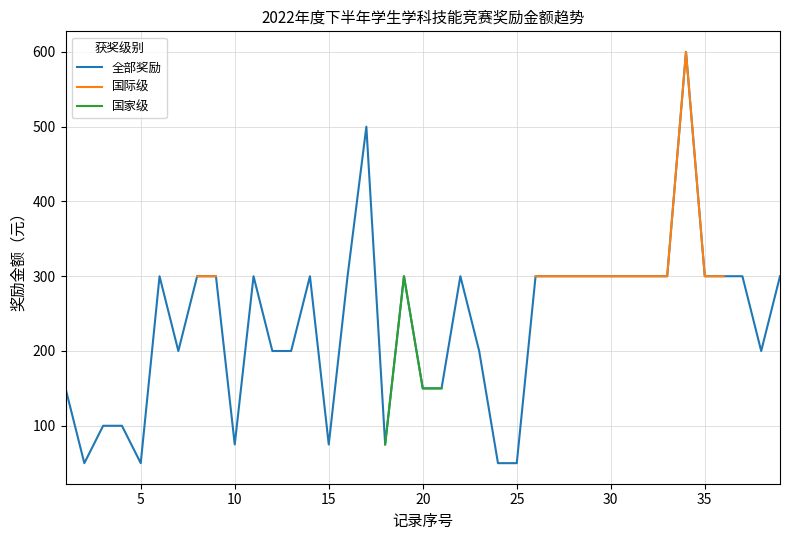

What is the highest value of the 全部奖励 series?

600